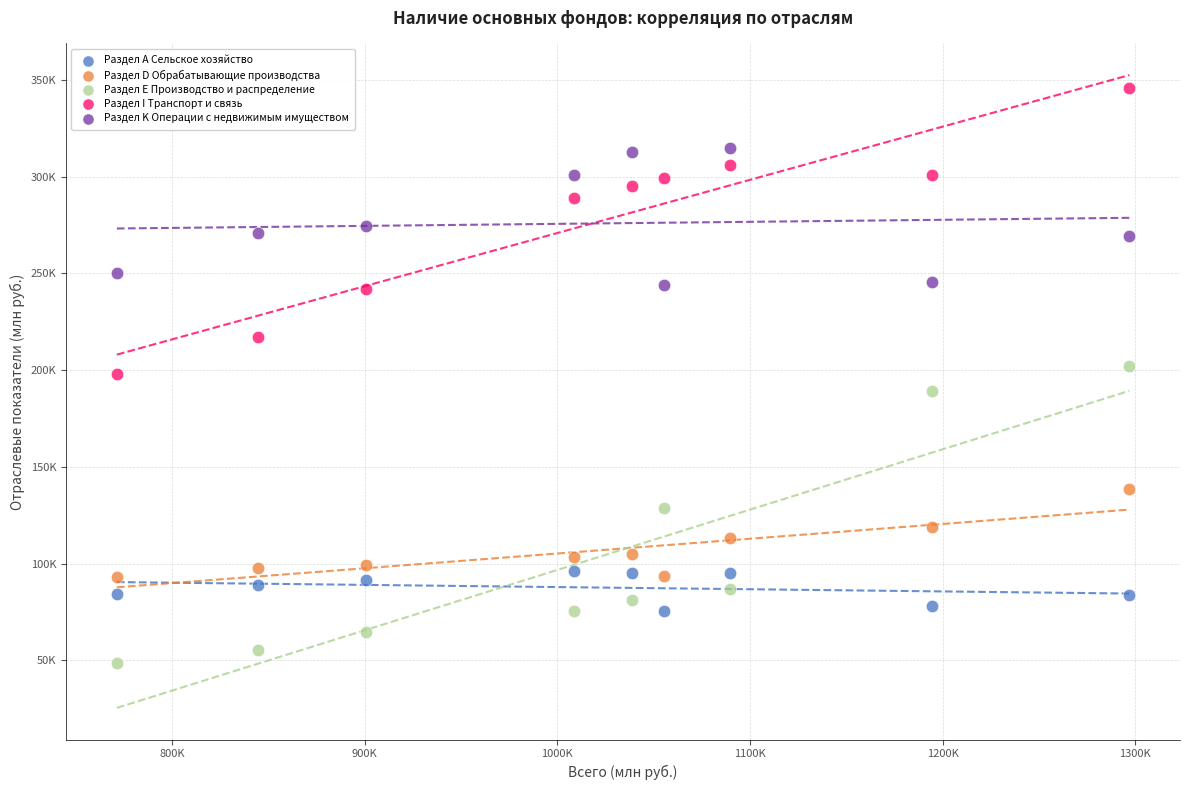

What are all the series names shown in the legend?

Раздел А Сельское хозяйство, Раздел D Обрабатывающие производства, Раздел Е Производство и распределение, Раздел I Транспорт и связь, Раздел K Операции с недвижимым имуществом